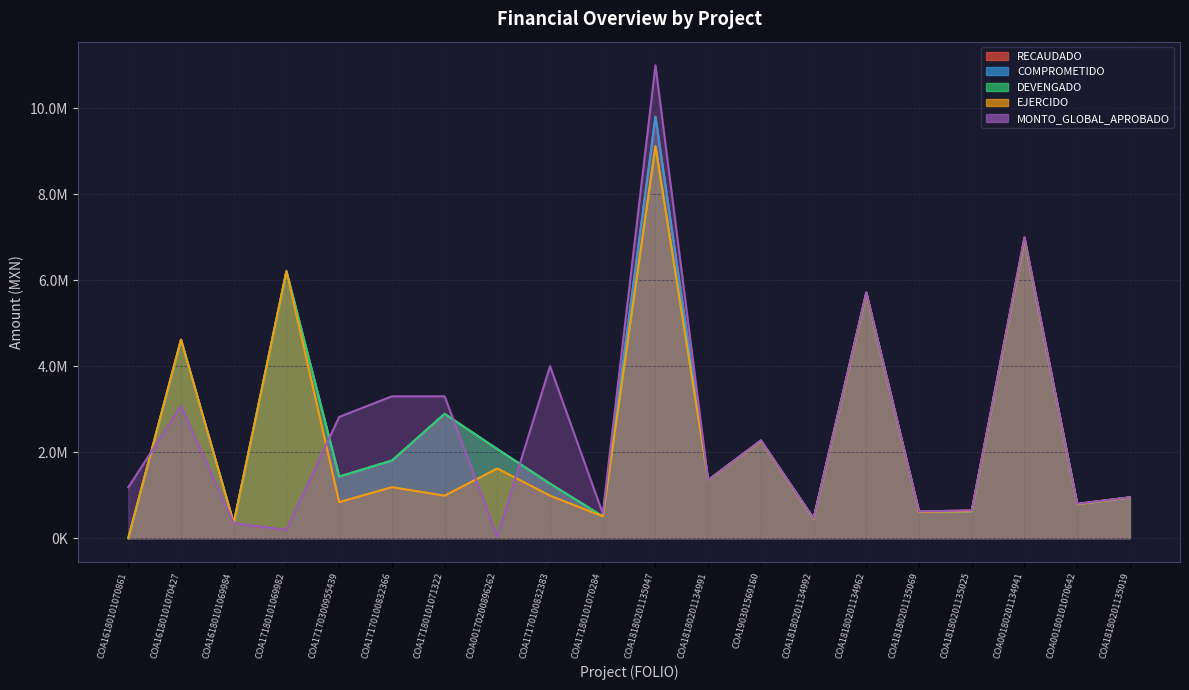

Where is the first local maximum for DEVENGADO?

COA16180101070427